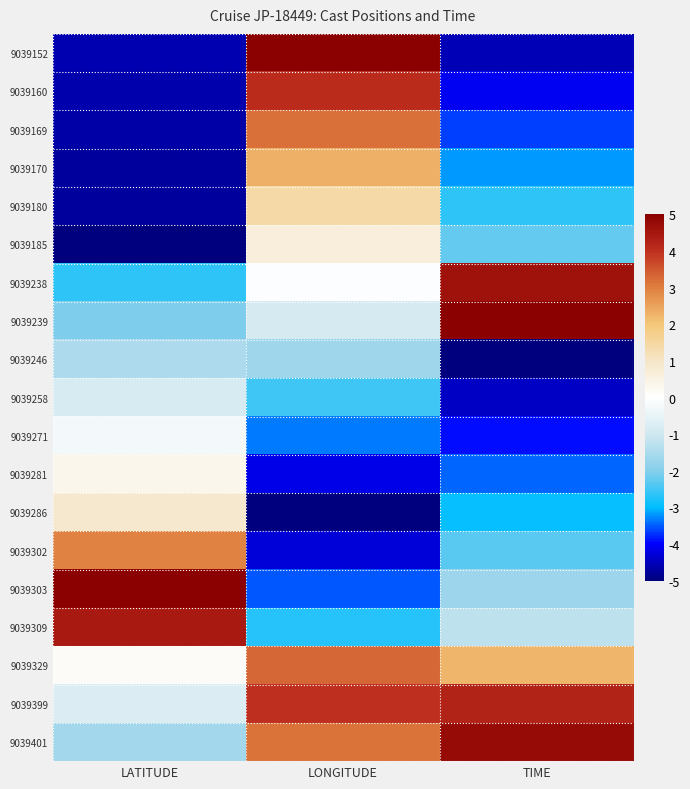

At how many categories does at least one series exceed 4?

3